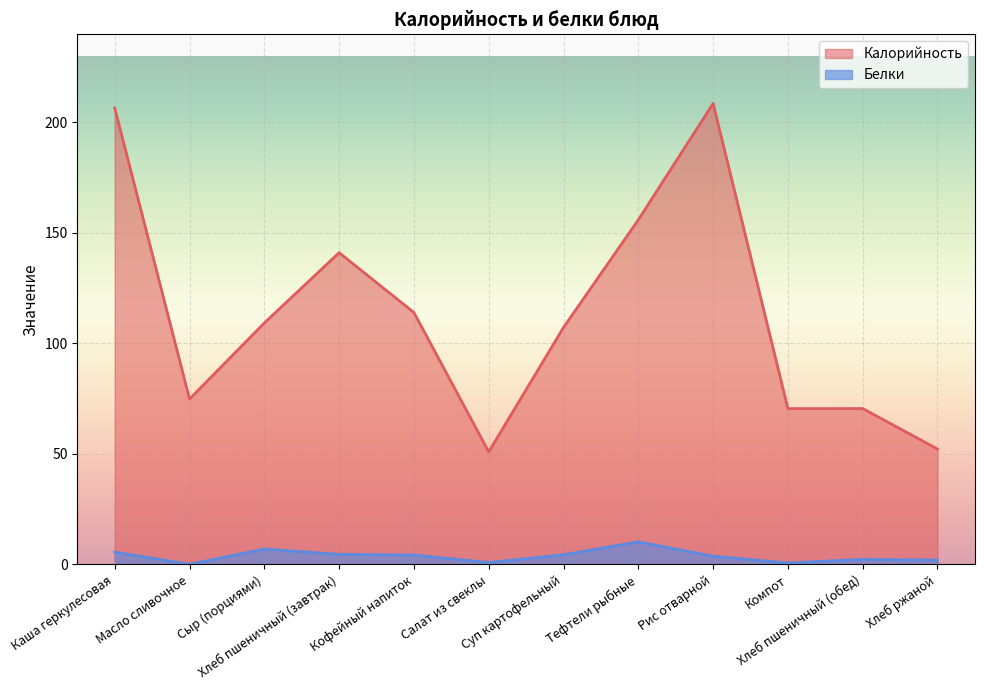

Reading right to left, list all the values displayed in this chart.

Калорийность: Хлеб ржаной=52.2	Хлеб пшеничный (обед)=70.5	Компот=70.5	Рис отварной=208.5	Тефтели рыбные=155.9	Суп картофельный=107.2	Салат из свеклы=50.9	Кофейный напиток=113.9	Хлеб пшеничный (завтрак)=141.0	Сыр (порциями)=109.2	Масло сливочное=74.8	Каша геркулесовая=206.4
Белки: Хлеб ржаной=2.0	Хлеб пшеничный (обед)=2.3	Компот=0.7	Рис отварной=3.7	Тефтели рыбные=10.2	Суп картофельный=4.4	Салат из свеклы=0.8	Кофейный напиток=4.2	Хлеб пшеничный (завтрак)=4.6	Сыр (порциями)=7.0	Масло сливочное=0.1	Каша геркулесовая=5.6